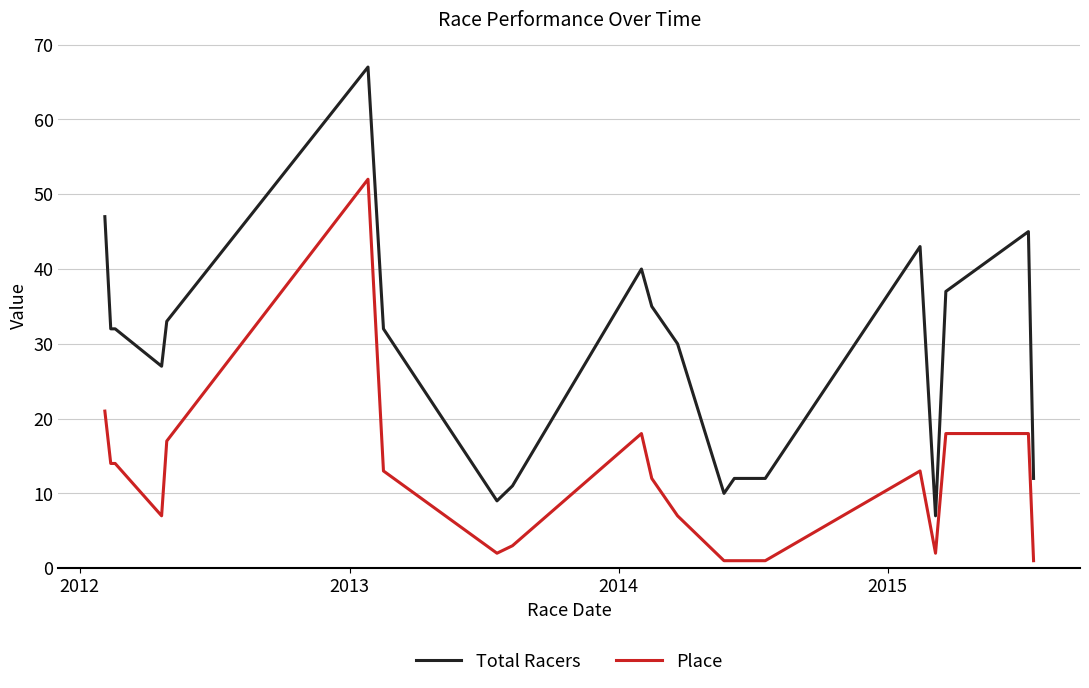

Which series has the largest total across all categories?

Total Racers